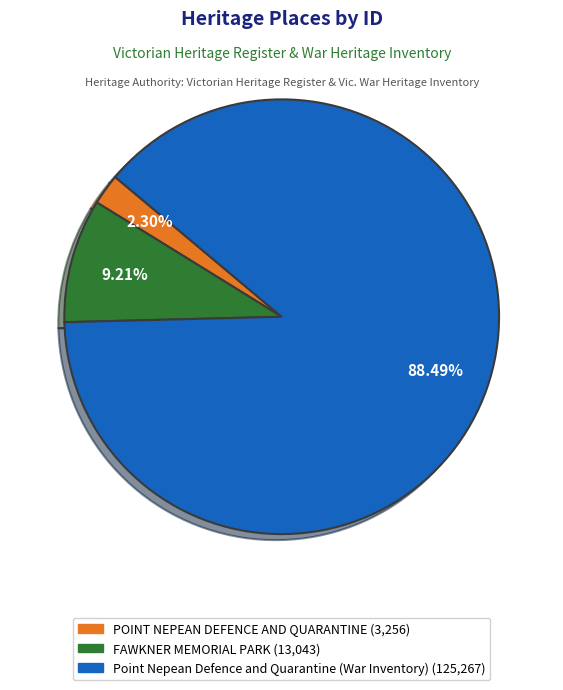

Is it true that FAWKNER MEMORIAL PARK is 4% of the pie?

False